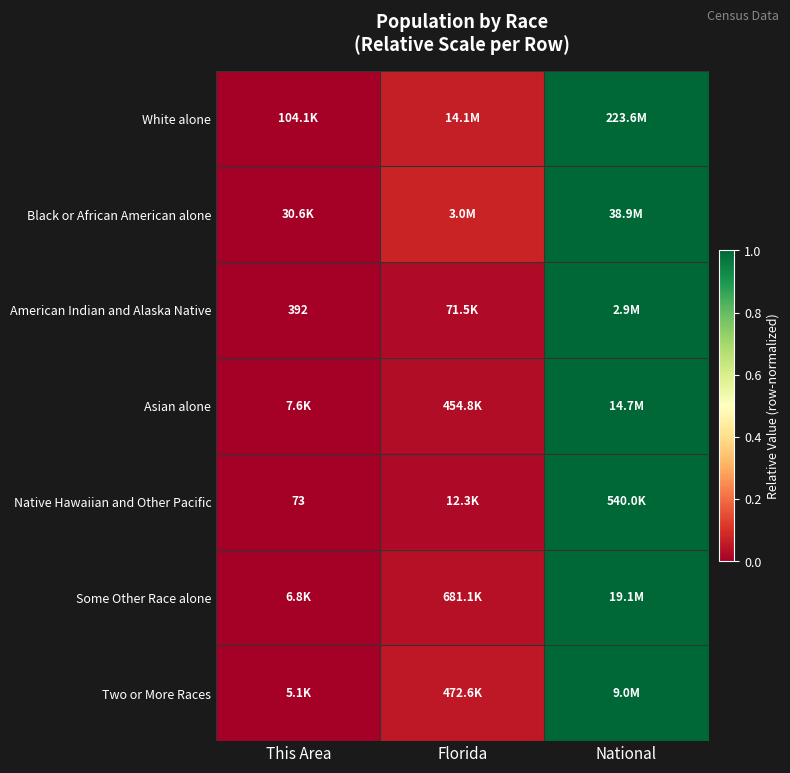

Rank the series at Florida from highest to lowest value.

Black or African American alone, White alone, Two or More Races, Some Other Race alone, Asian alone, American Indian and Alaska Native, Native Hawaiian and Other Pacific